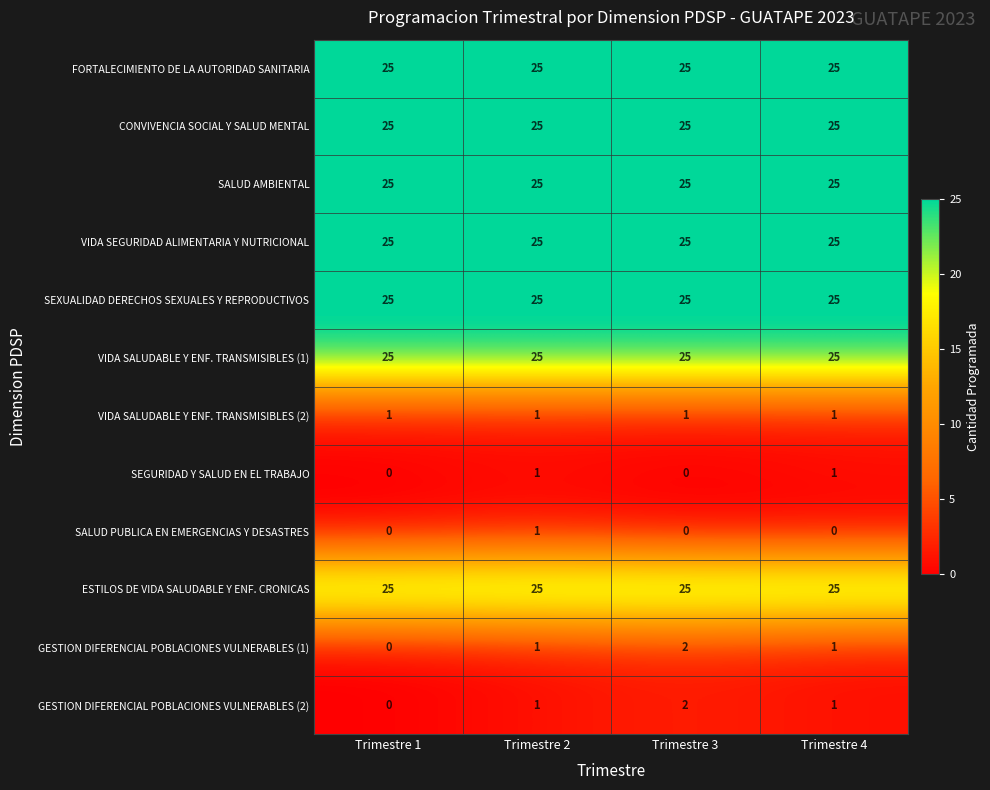

The value of GESTION DIFERENCIAL POBLACIONES VULNERABLES (2) at Trimestre 2 is 1. True or false?

True